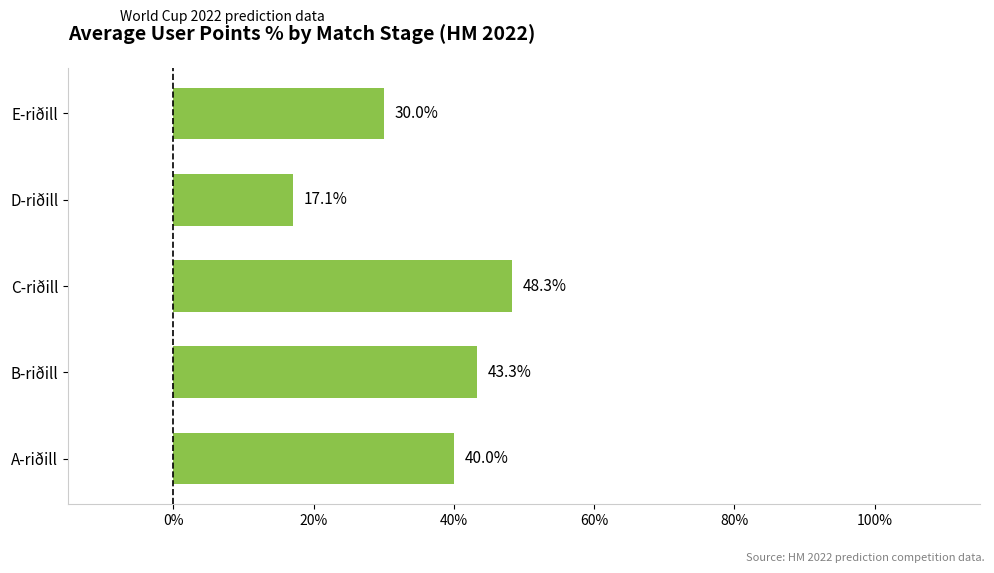

Which label corresponds to the smallest value in the chart?

D-riðill